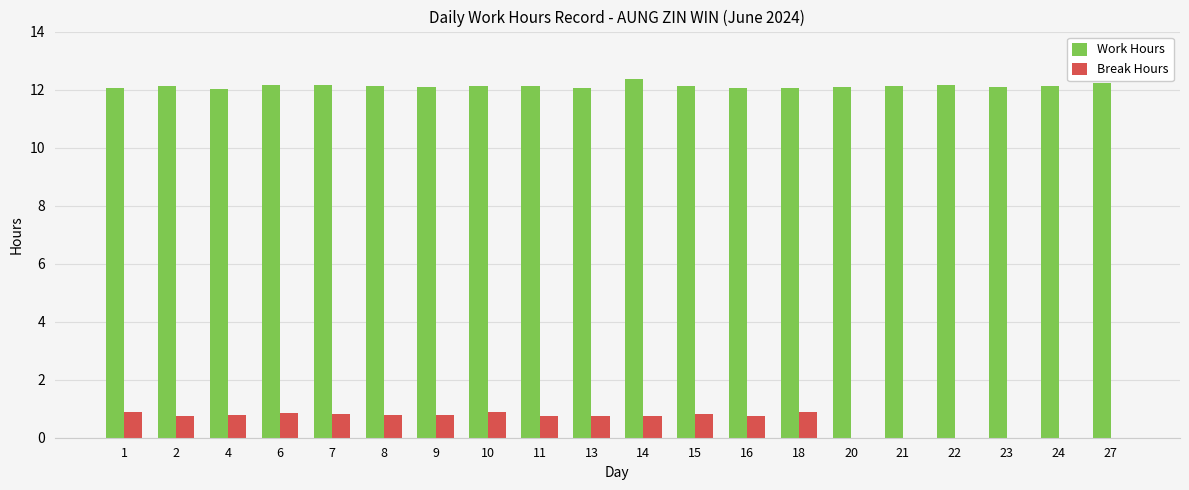

Is the value of Work Hours at 13 greater than the value of Break Hours at 18?

Yes